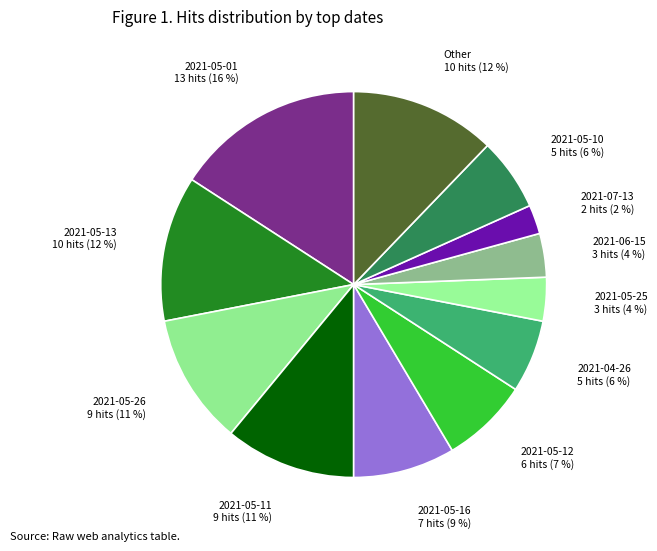

Which has a higher value, 2021-05-26 or 2021-05-12?

2021-05-26